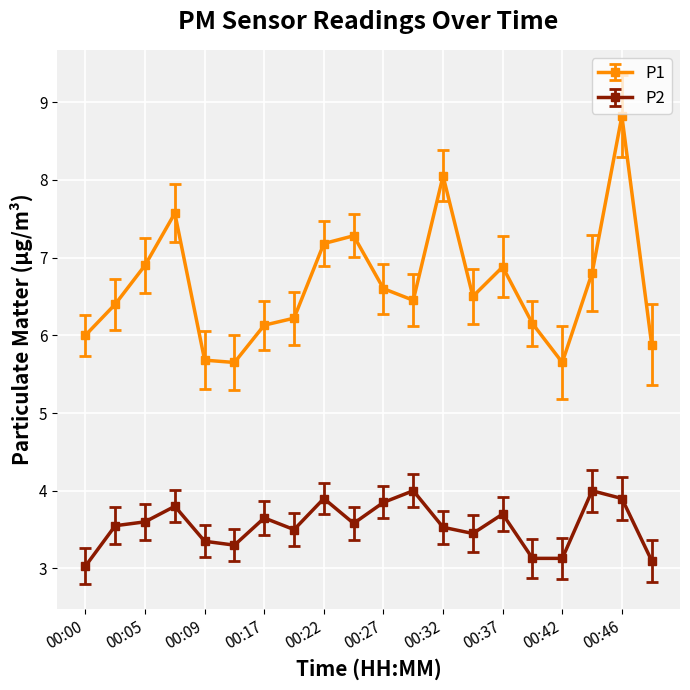

List the series in order of their peak value, lowest first.

P2, P1